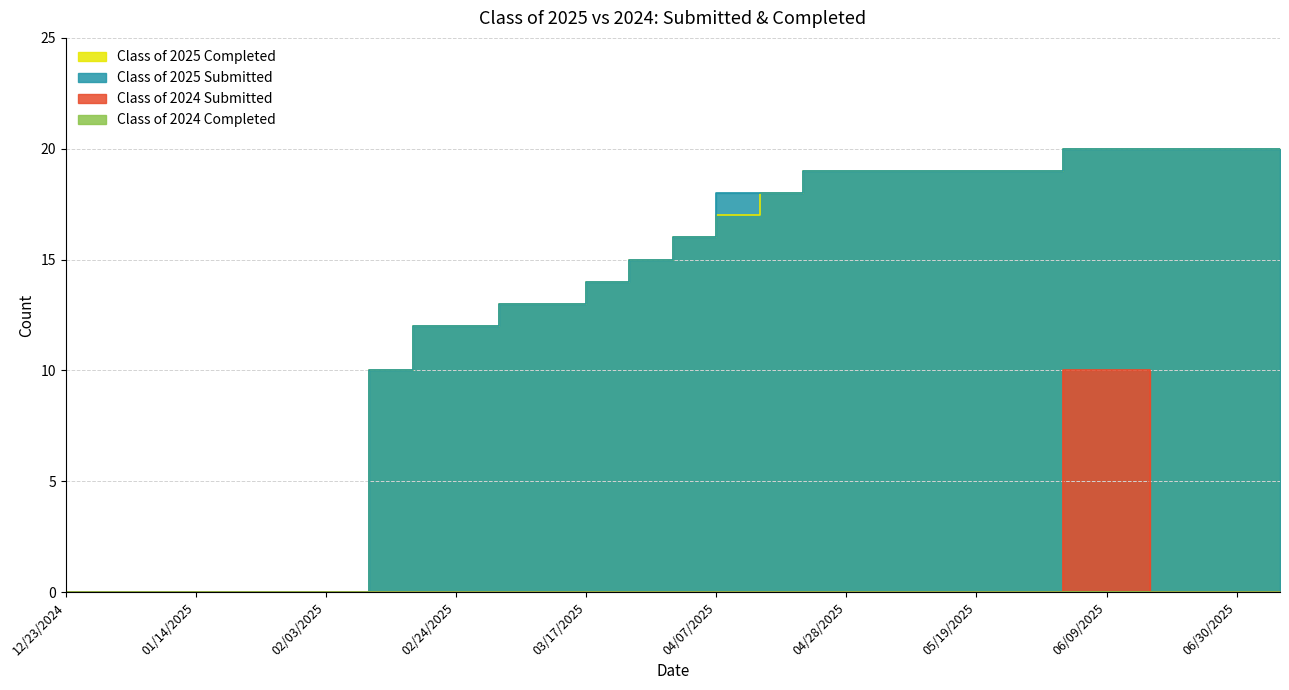

What is the total value across all series at 03/03/2025?

26